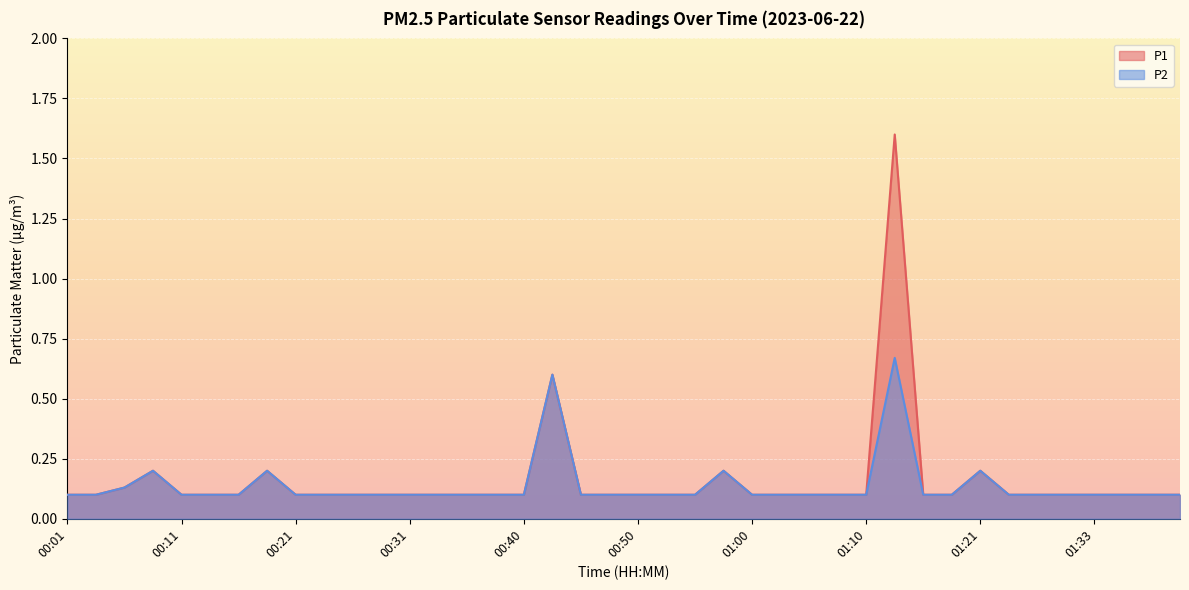

True or false: P2 and P1 intersect in this chart.

False